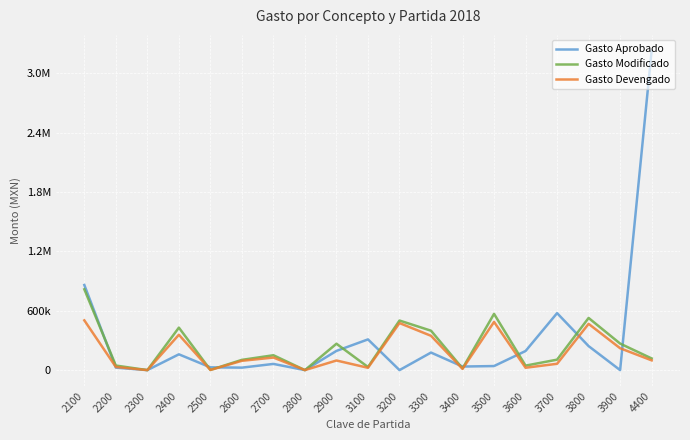

At which label does Gasto Aprobado reach its peak?

4400